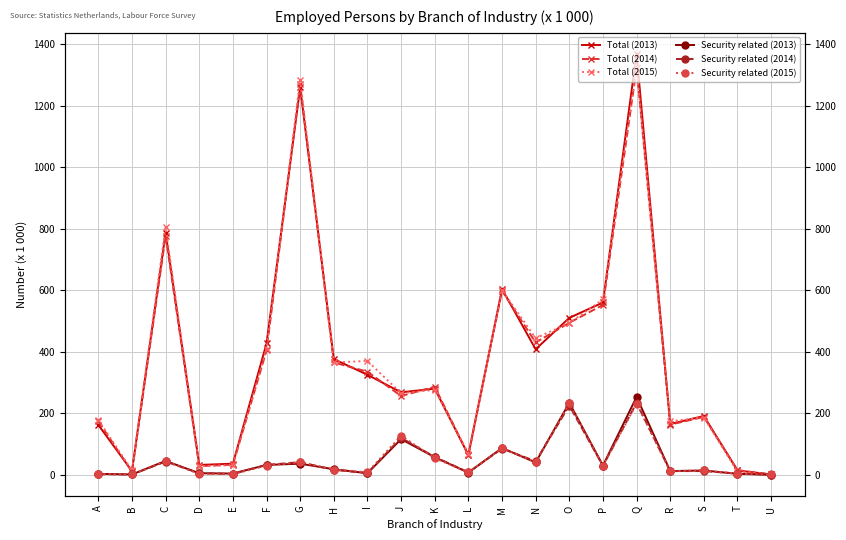

Reading left to right, list all the values displayed in this chart.

Total (2013): A=162	B=12	C=787	D=32	E=36	F=427	G=1259	H=376	I=325	J=268	K=280	L=64	M=604	N=408	O=510	P=560	Q=1368	R=165	S=191	T=14	U=1
Total (2014): A=174	B=10	C=777	D=28	E=33	F=404	G=1269	H=365	I=335	J=256	K=286	L=64	M=598	N=430	O=494	P=552	Q=1322	R=163	S=188	T=15	U=1
Total (2015): A=178	B=14	C=805	D=28	E=31	F=410	G=1284	H=365	I=370	J=265	K=276	L=69	M=600	N=444	O=493	P=570	Q=1326	R=174	S=186	T=10	U=2
Security related (2013): A=3	B=1	C=45	D=5	E=4	F=32	G=36	H=18	I=5	J=116	K=57	L=7	M=87	N=40	O=234	P=30	Q=253	R=12	S=14	T=3	U=0
Security related (2014): A=2	B=1	C=43	D=5	E=3	F=32	G=41	H=16	I=6	J=120	K=58	L=8	M=85	N=44	O=225	P=29	Q=234	R=12	S=12	T=4	U=0
Security related (2015): A=2	B=2	C=44	D=3	E=2	F=30	G=40	H=17	I=8	J=127	K=54	L=8	M=87	N=41	O=232	P=30	Q=231	R=12	S=14	T=3	U=1